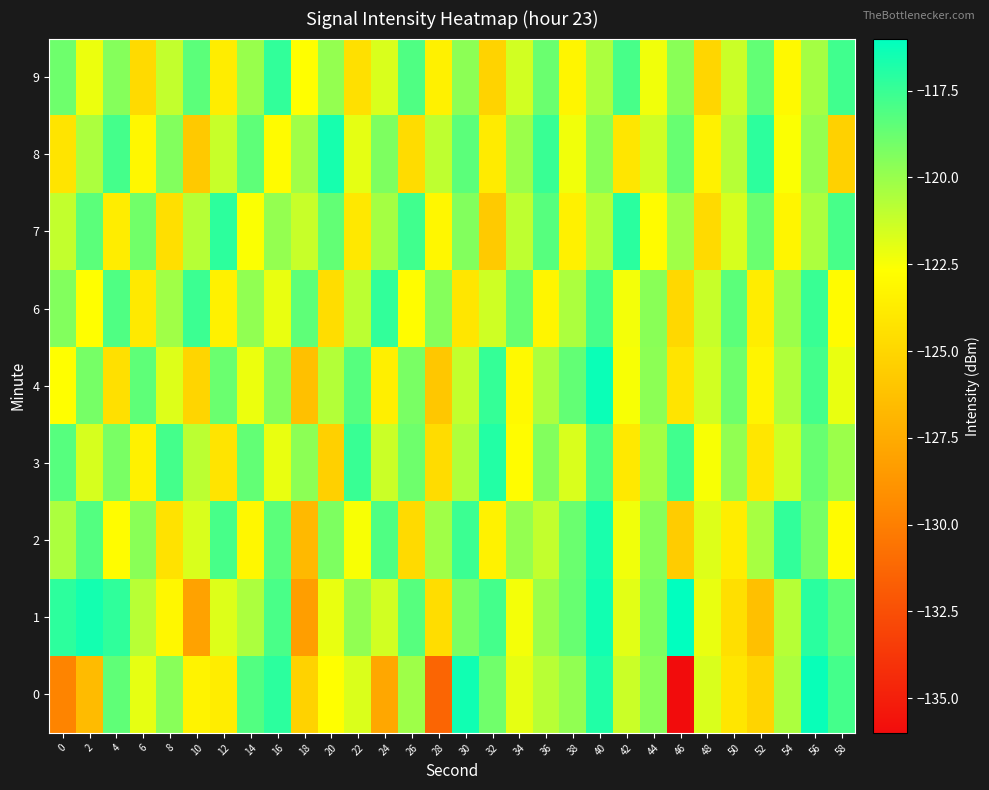

Rank the series at 26 from lowest to highest value.

2, 8, 6, 0, 4, 3, 1, 9, 7